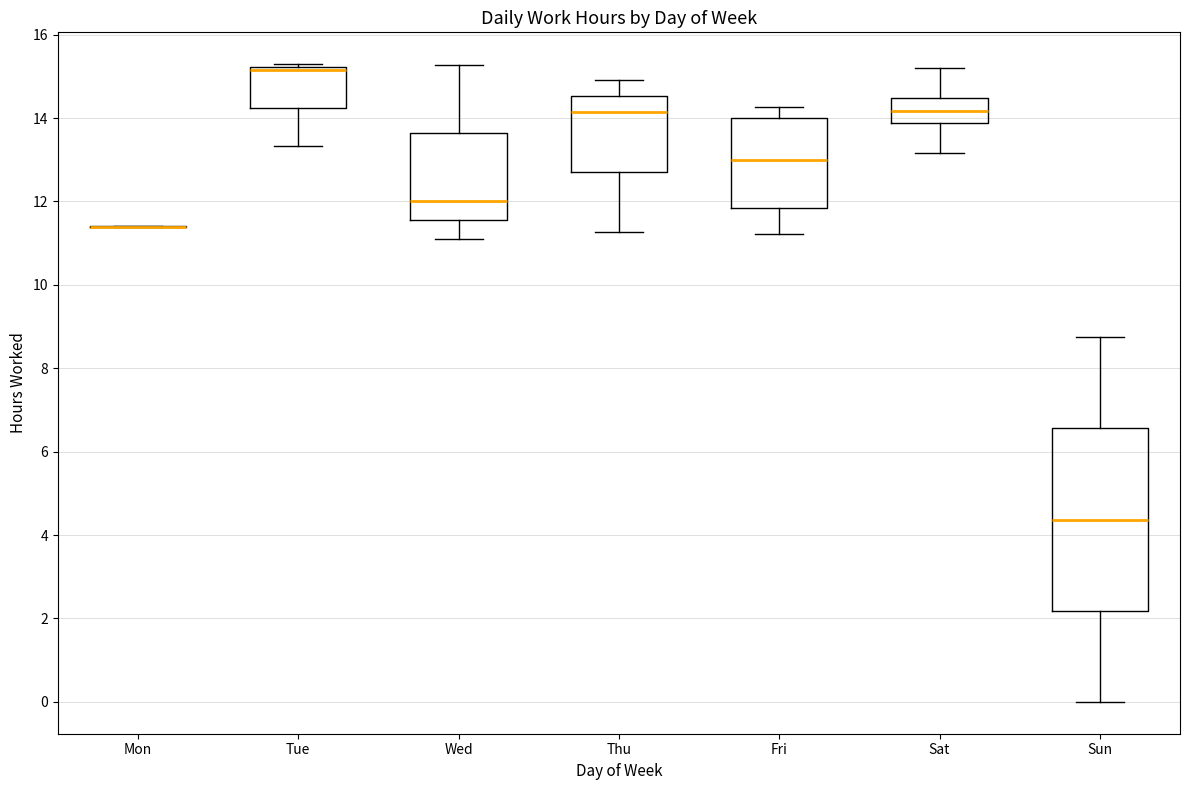

Reading left to right, transcribe this box plot: for each box, give where its median line is, the range the box spans, and where its two whiskers end, as read against the y-axis. The values are not printed on the chart, so give them approximately, as read against the axis.

Mon: box collapsed to a line at 11.4, whiskers 11.4 to 11.4
Tue: median 15.2 (just below the box's upper edge), box 14.2 to 15.2, whiskers 13.4 to 15.2 (just above the box's upper edge)
Wed: median 12.0, box 11.6 to 13.6, whiskers 11.2 to 15.2
Thu: median 14.2, box 12.8 to 14.6, whiskers 11.2 to 15.0
Fri: median 13.0, box 11.8 to 14.0, whiskers 11.2 to 14.2
Sat: median 14.2, box 13.8 to 14.4, whiskers 13.2 to 15.2
Sun: median 4.4, box 2.2 to 6.6, whiskers 0.0 to 8.8